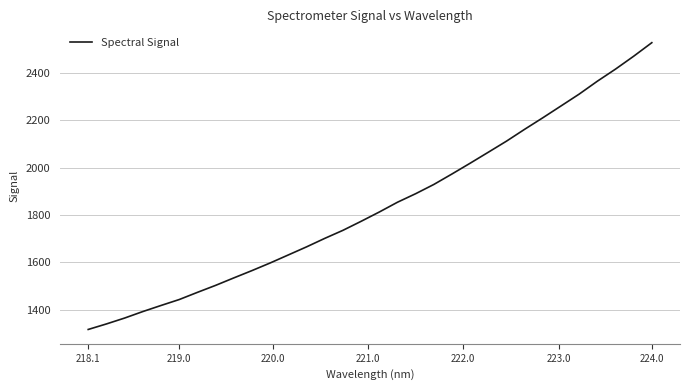

What is the smallest value displayed?

1317.8